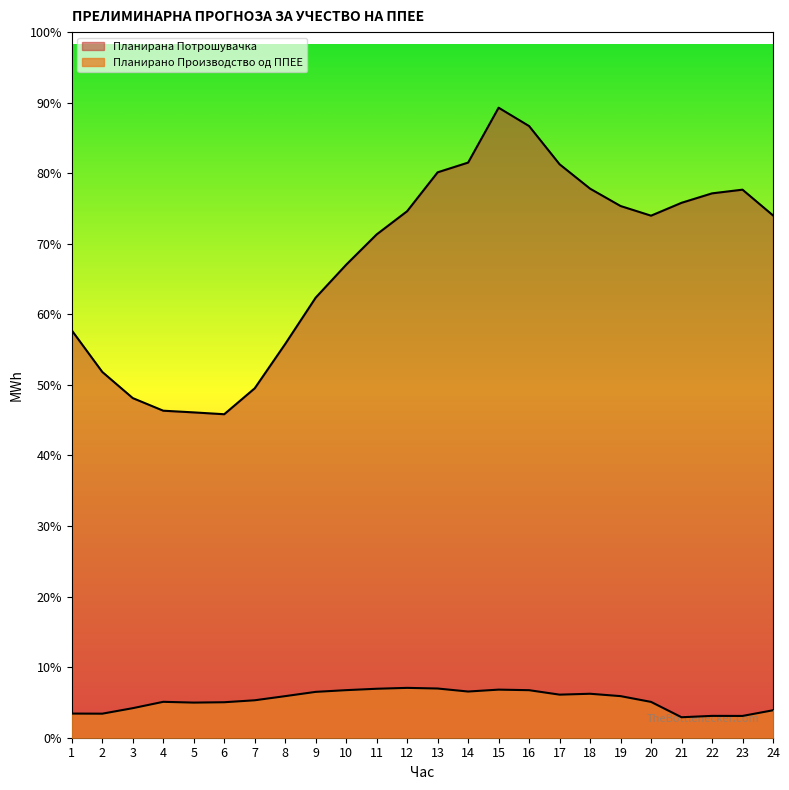

Which category has the lowest value in the Планирано Производство од ППЕЕ series?

21